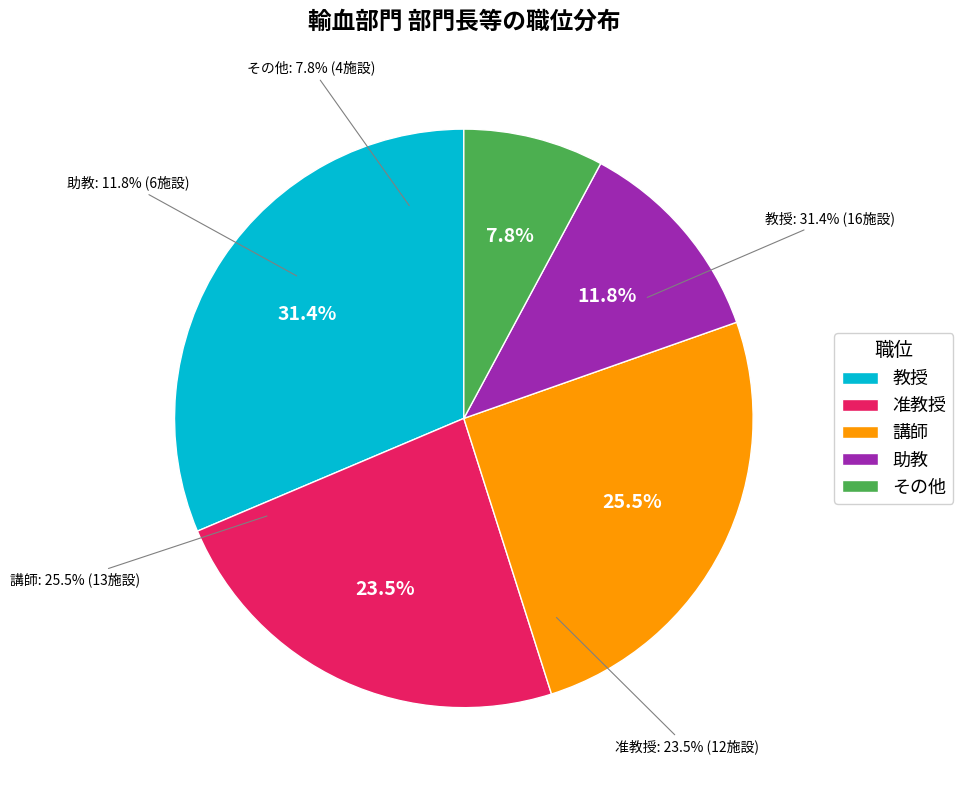

Count the number of slices in the pie.

5